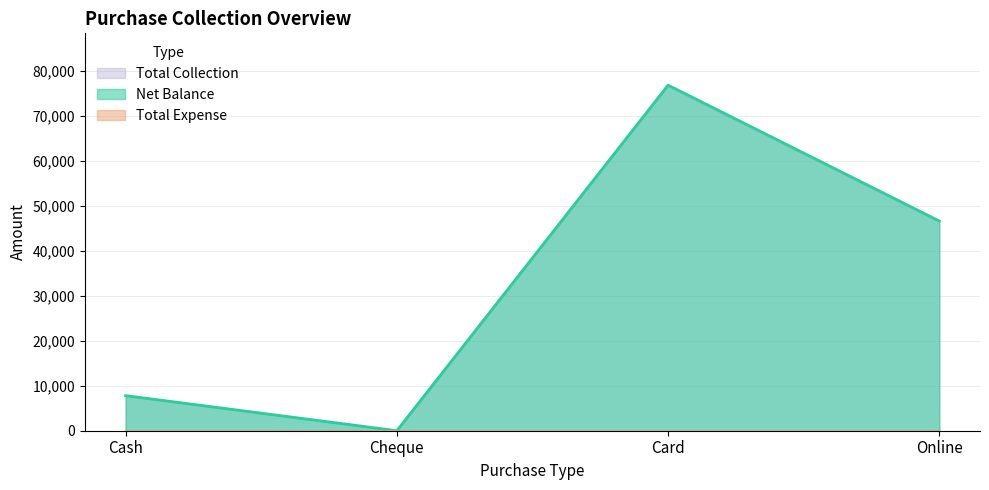

Does the chart have visible grid lines?

Yes